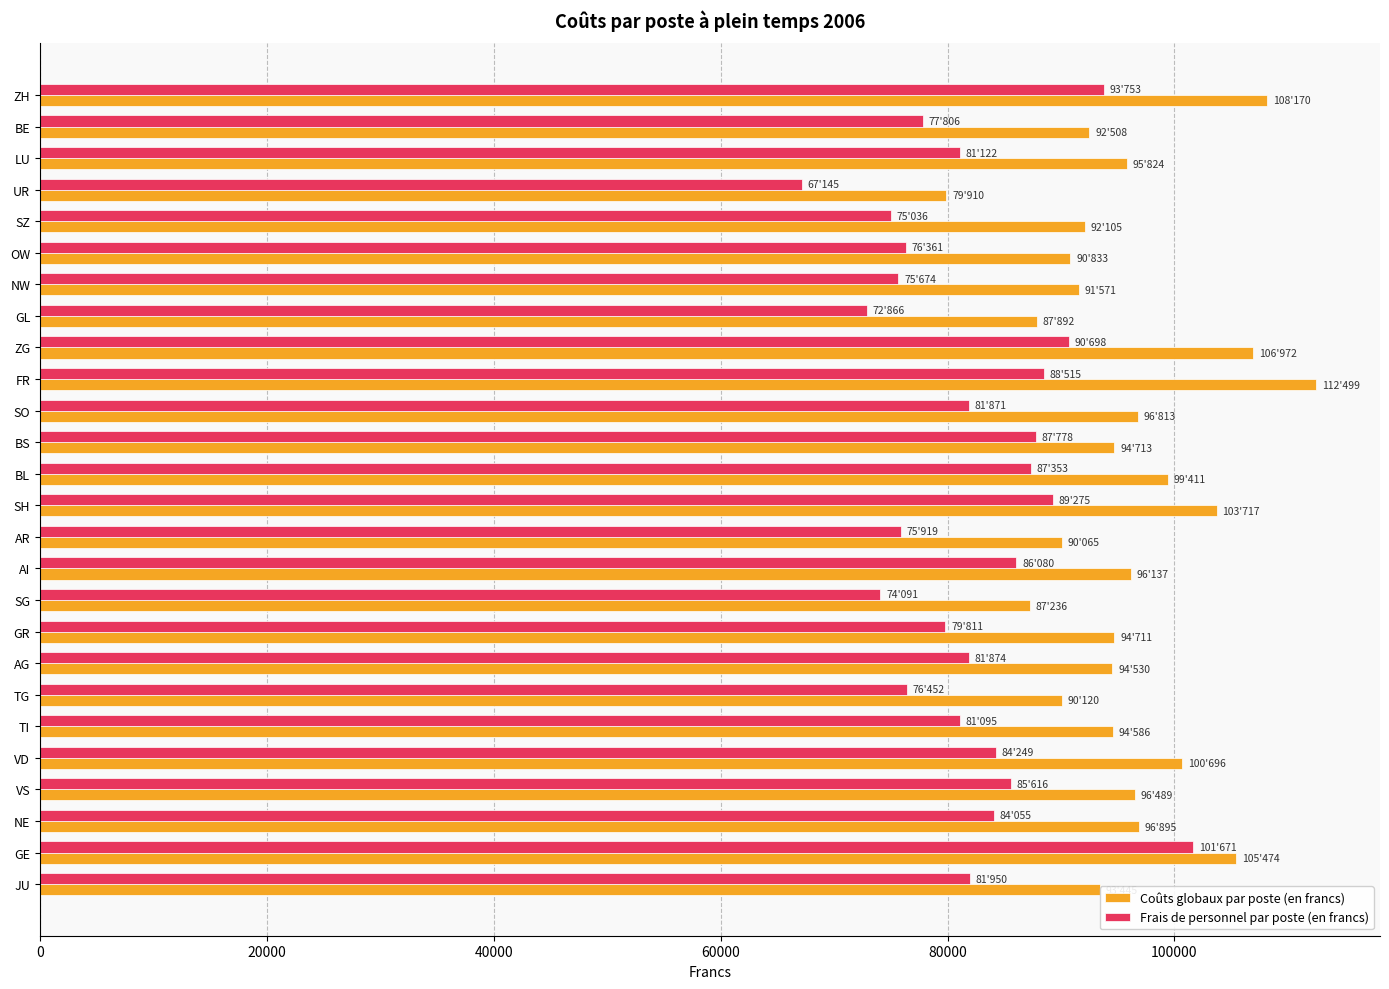

List the series in order of their peak value, lowest first.

Frais de personnel par poste (en francs), Coûts globaux par poste (en francs)